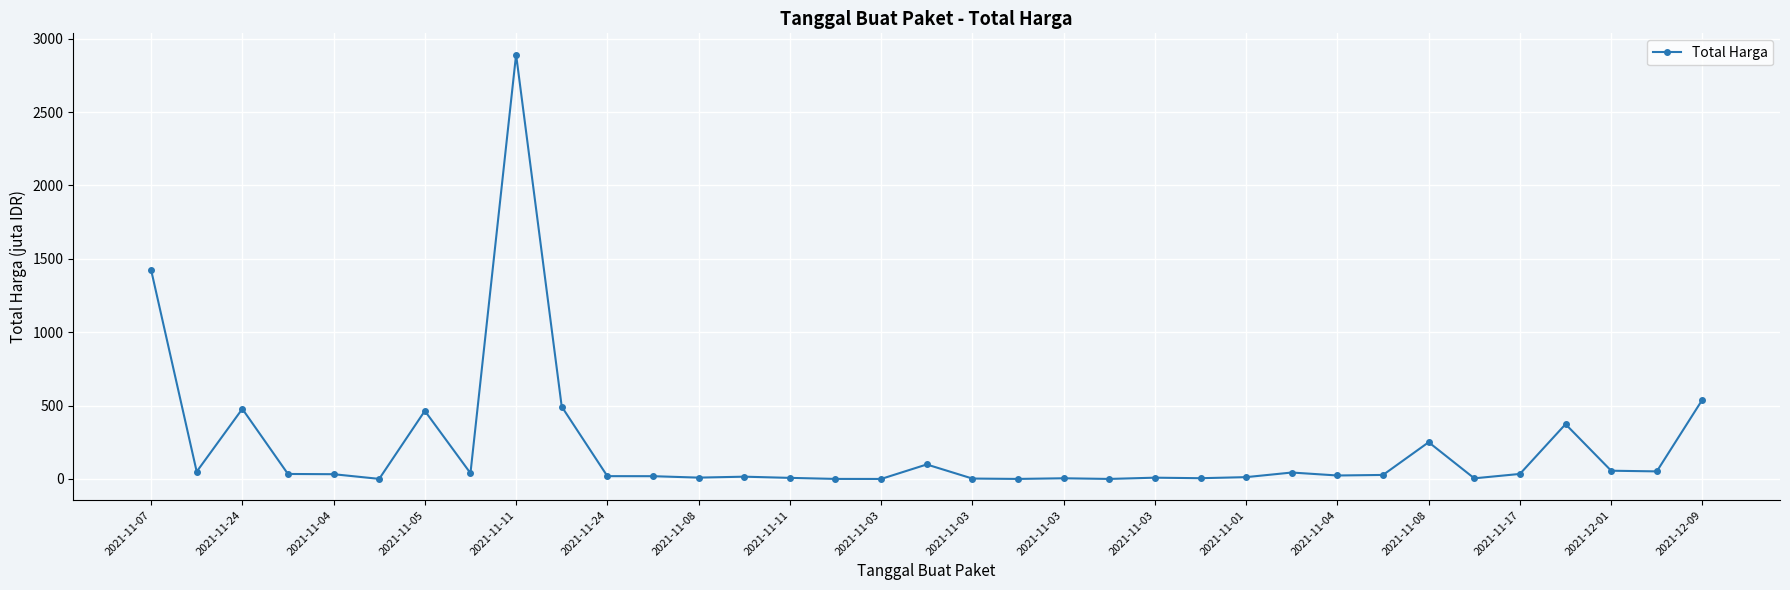

How many values are below 27?

17